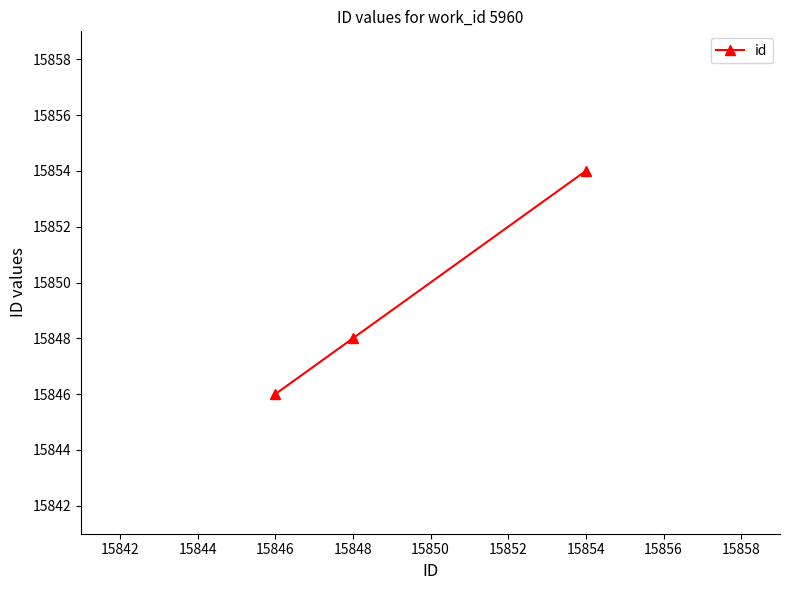

Reading left to right, list all the values displayed in this chart.

15846	15848	15854